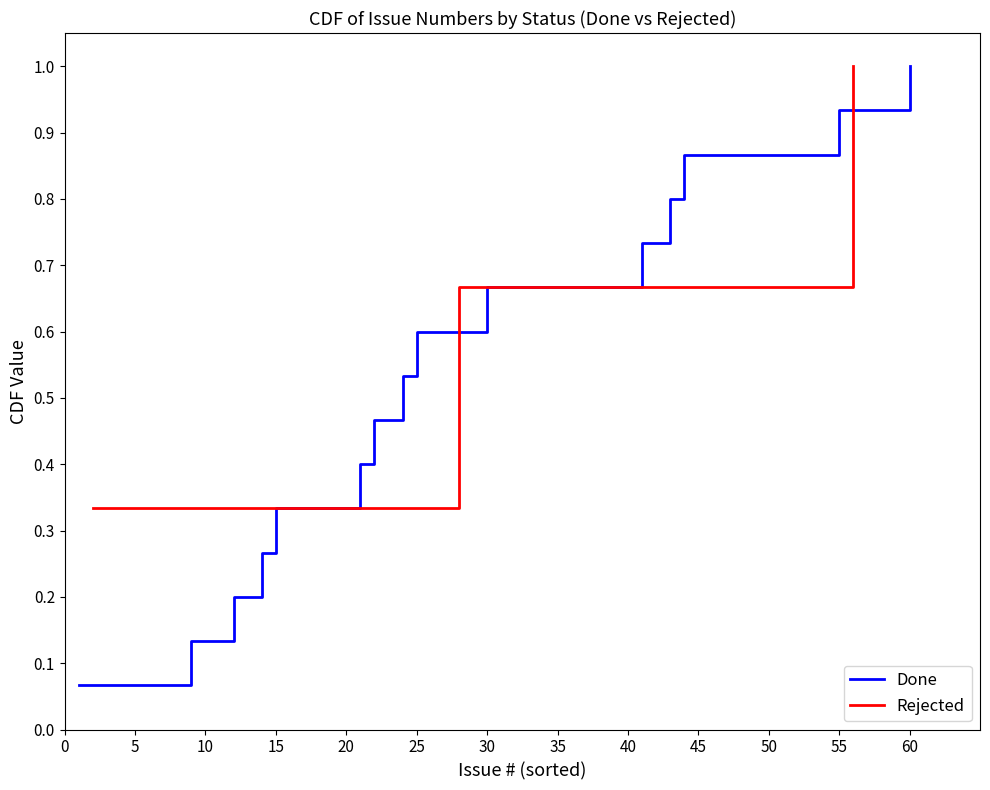

What is the change in value from Done to Rejected?

+0.3